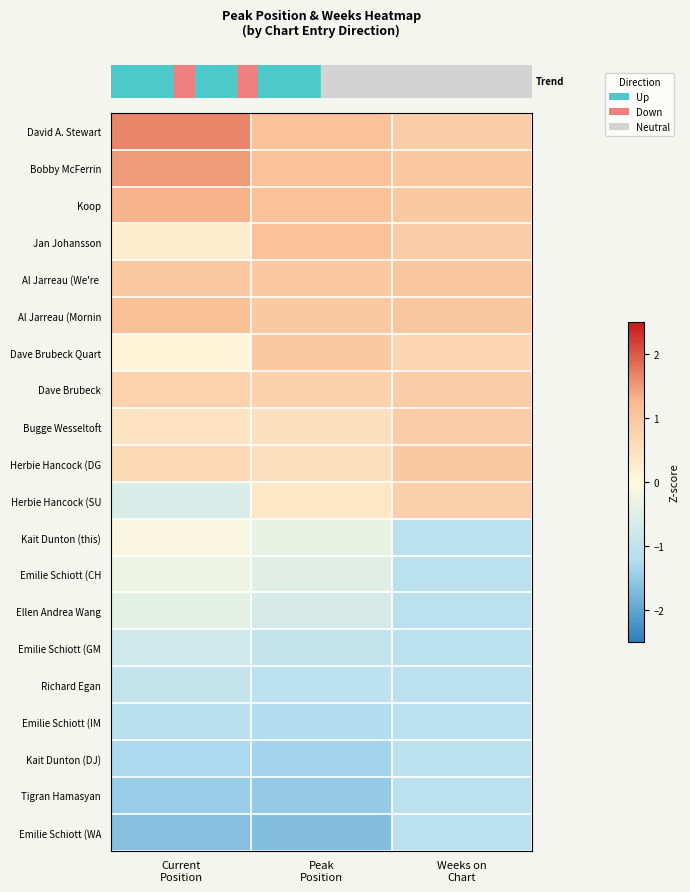

What is the difference between the highest and lowest values at Current
Position?

3.3